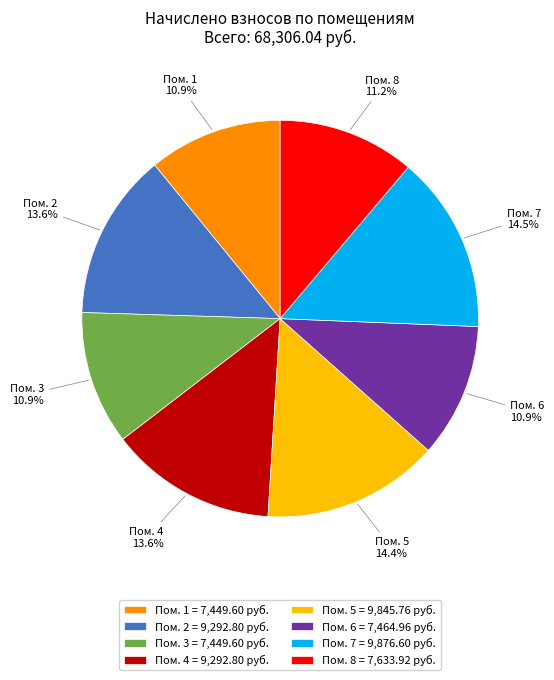

Is Пом. 4 = 9,292.80 руб. the majority of the pie?

No